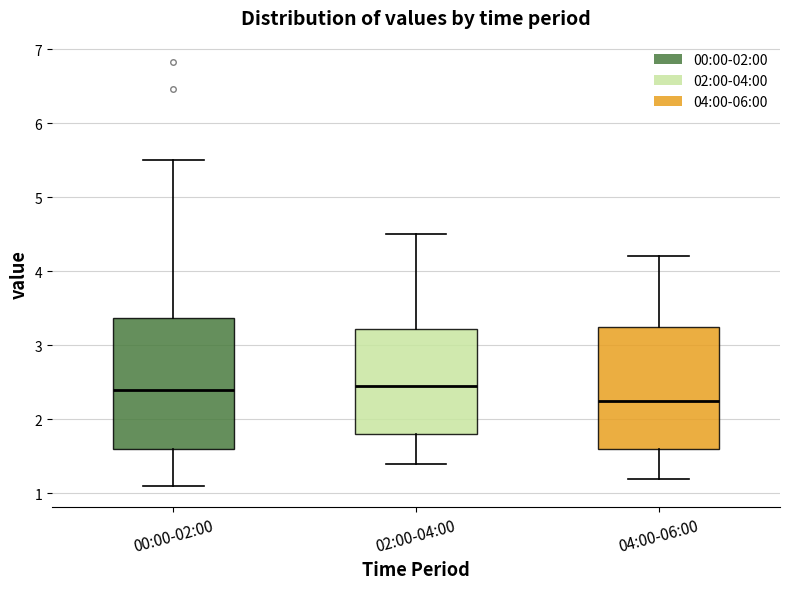

Which box's median line is the lowest?

04:00-06:00